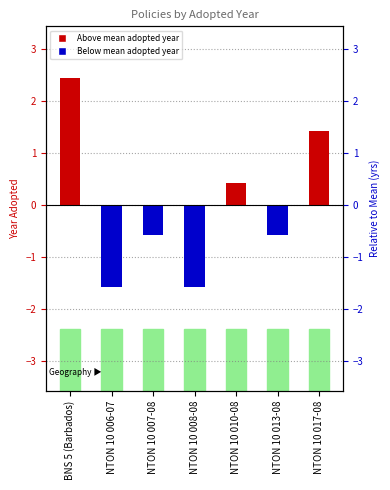

Reading left to right, transcribe all the data shown in this chart.

2.4	-1.6	-0.6	-1.6	0.4	-0.6	1.4